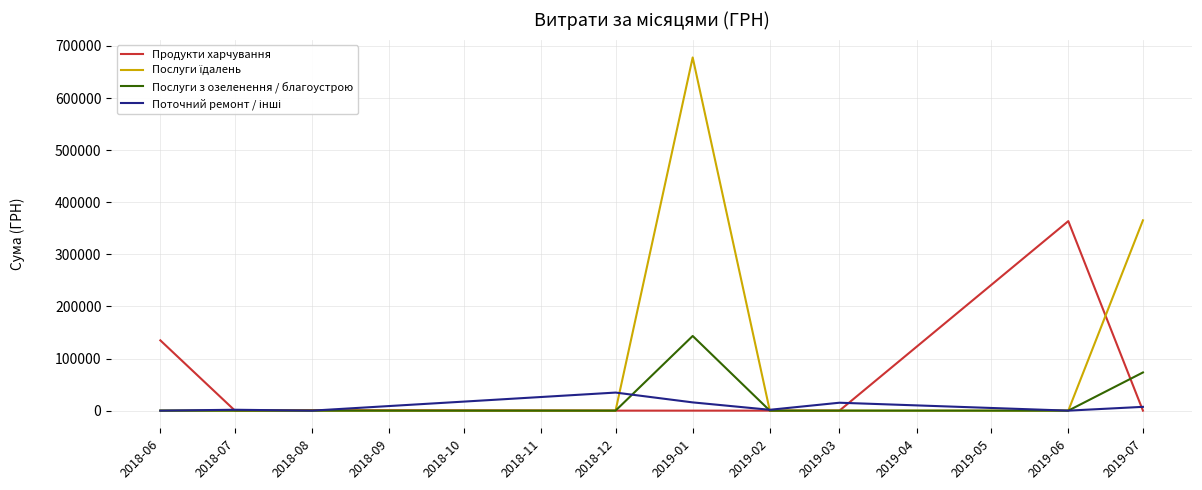

What is the maximum value shown in the chart?

677906.4